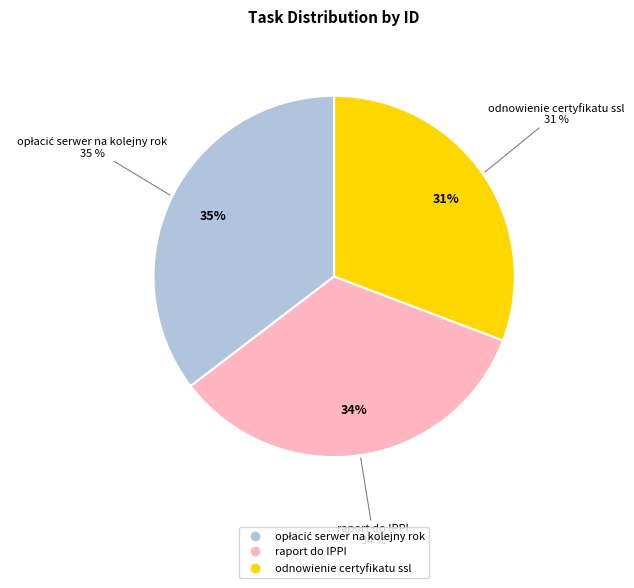

To the nearest percent, what is the difference between the raport do IPPI and odnowienie certyfikatu ssl slice percentages?

3%